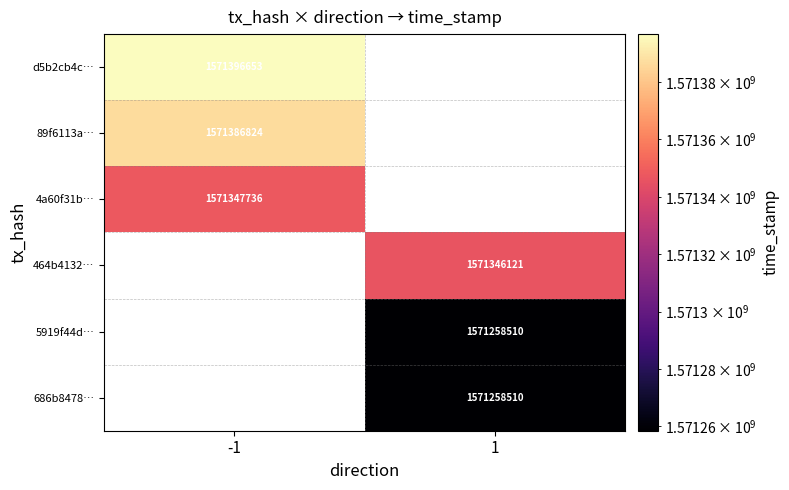

How many data points does each series have?

2